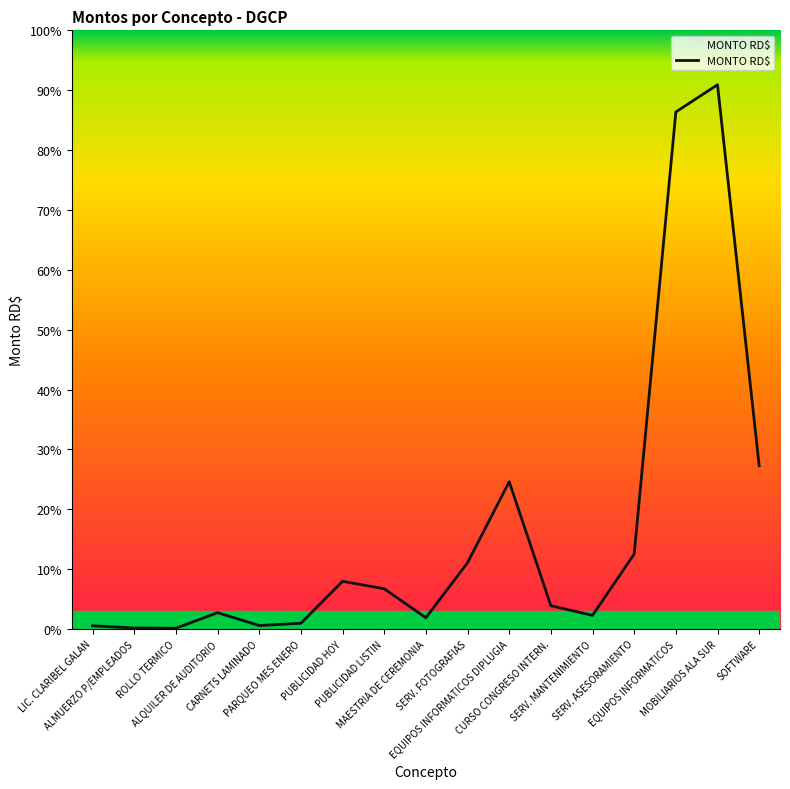

Is it true that the value at PARQUEO MES ENERO is 21000.0?

True